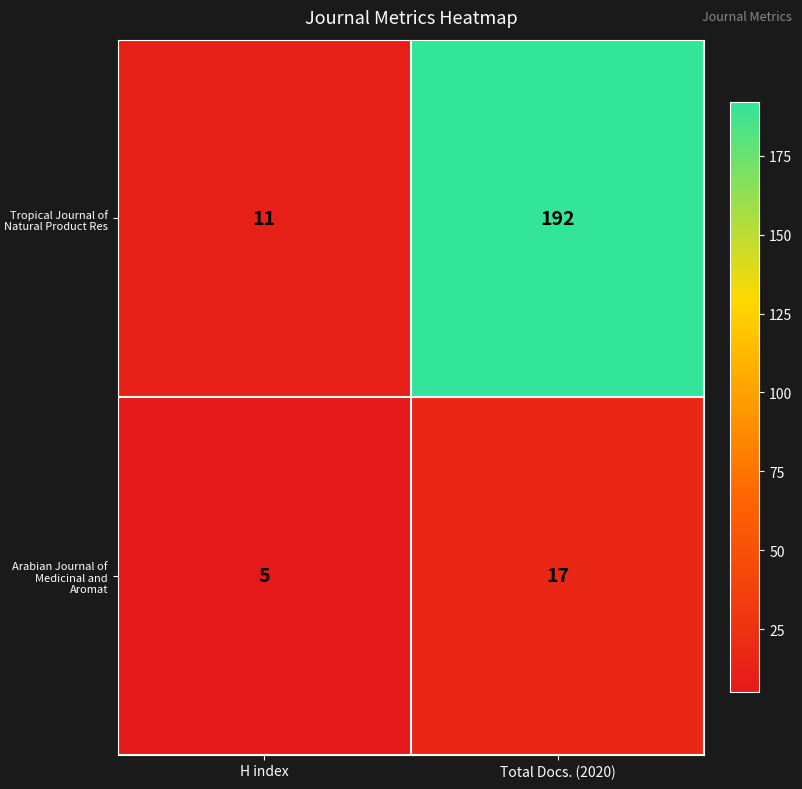

The Tropical Journal of Natural Product Res series shows 303 at Total Docs. (2020). True or false?

False